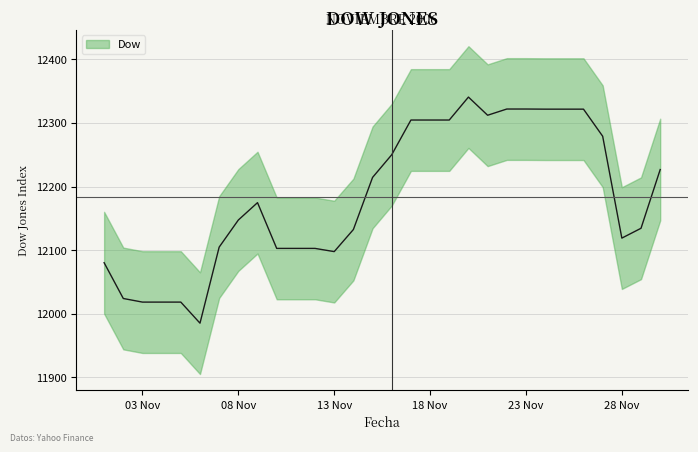

Approximately how many times larger is the value at 2006-11-06 compared to 2006-11-28?

1.0